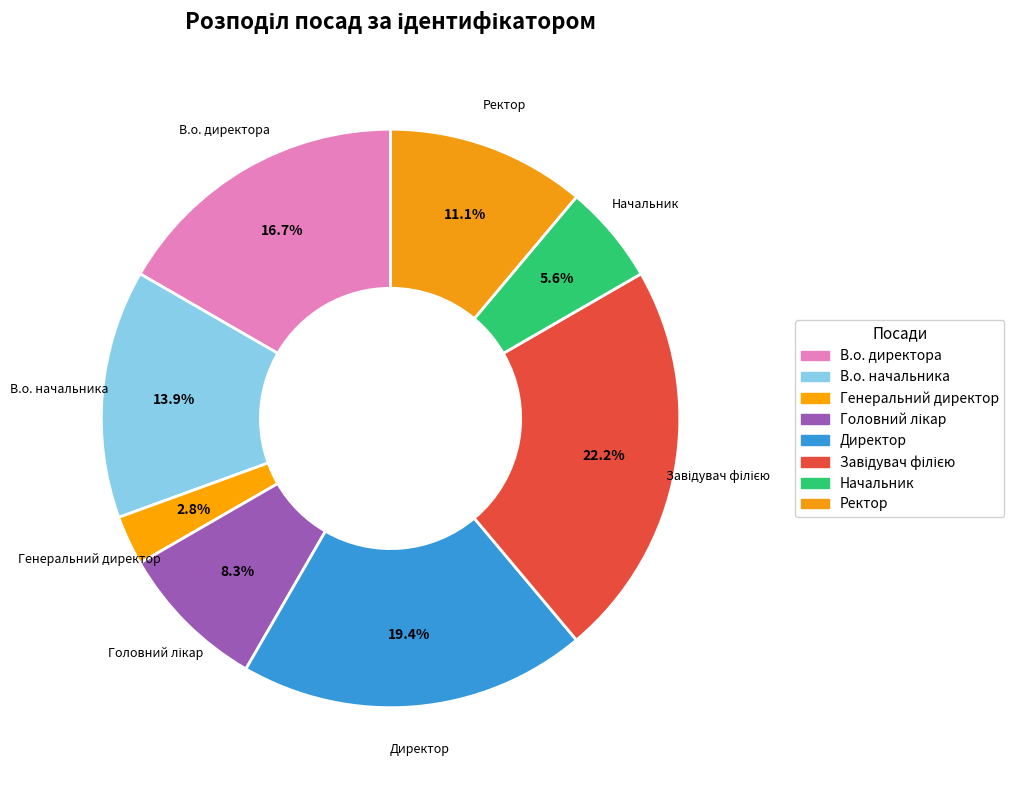

Which slice is the smallest?

Генеральний директор